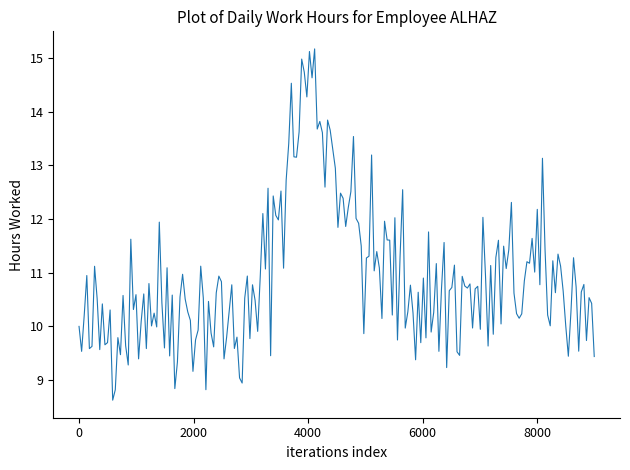

What is the smallest value displayed?

8.6